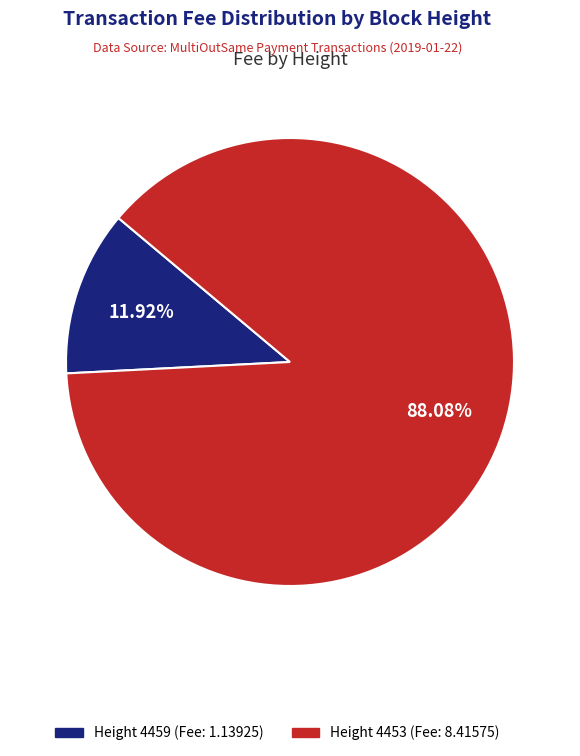

Is the sum of Height 4453 (Fee: 8.41575) and Height 4459 (Fee: 1.13925) greater than half?

Yes